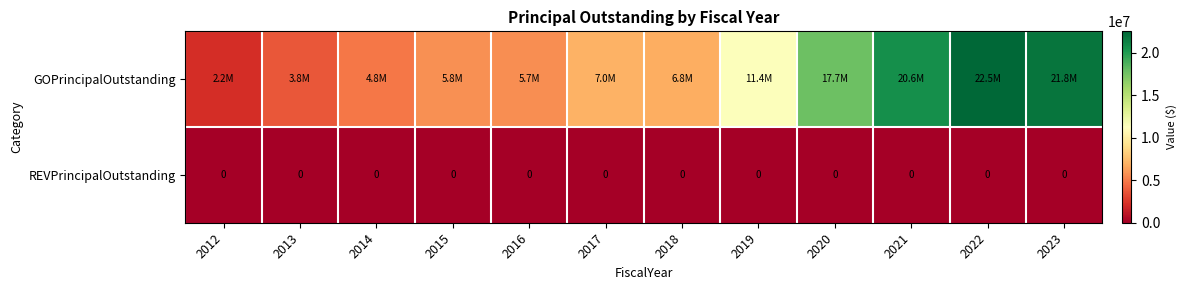

Between 2018 and 2023, which is larger?

2023